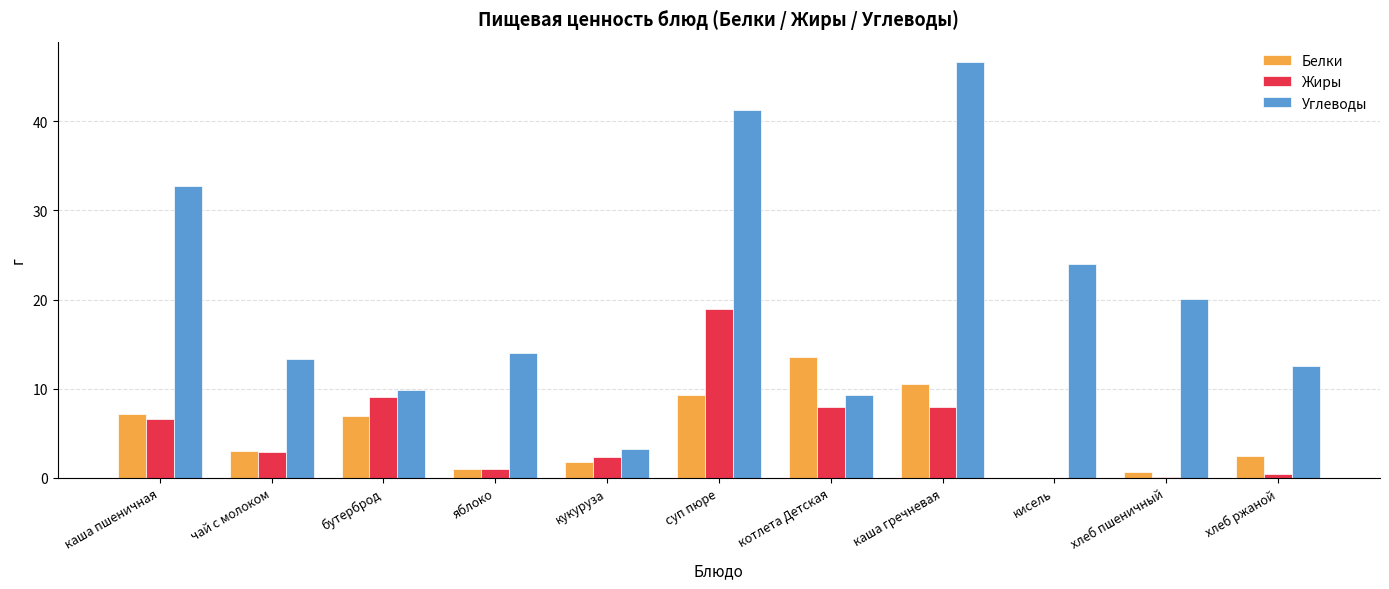

At which category is the sum across all series the highest?

суп пюре